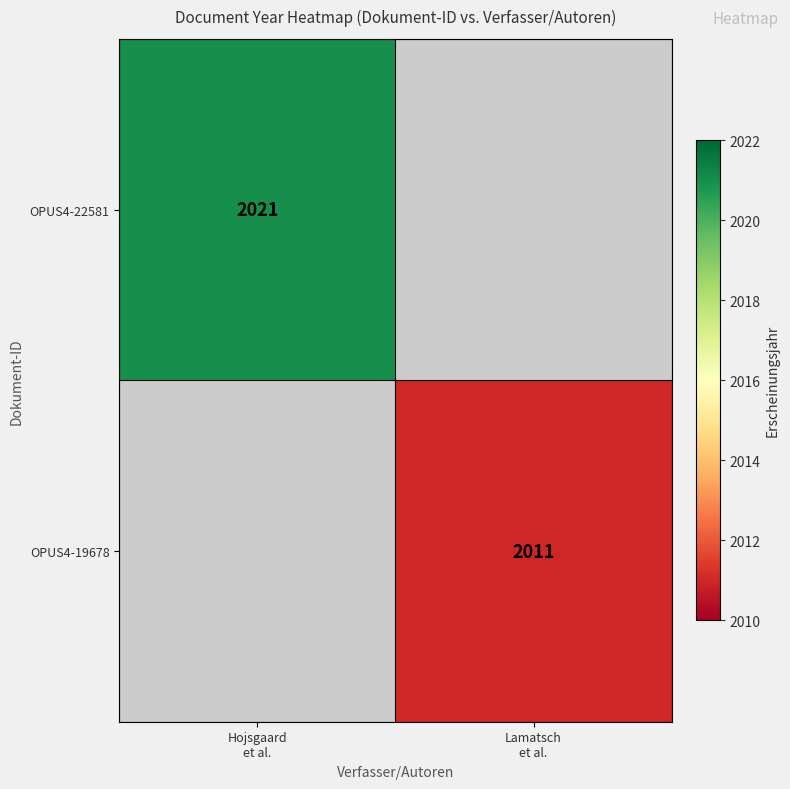

What is the maximum value for OPUS4-22581?

2021